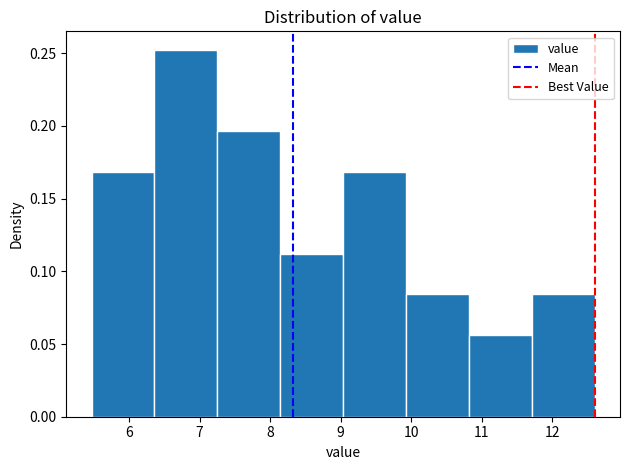

Reading left to right, list every bar in this chart as the range it spans on the x-axis followed by its height. Neither the bar edges nor the heights are printed on the chart, so give them approximately, as read against the axes.

5.5 to 6.4: 0.170
6.4 to 7.3: 0.250
7.3 to 8.1: 0.195
8.1 to 9.0: 0.110
9.0 to 9.9: 0.170
9.9 to 10.8: 0.085
10.8 to 11.7: 0.055
11.7 to 12.6: 0.085